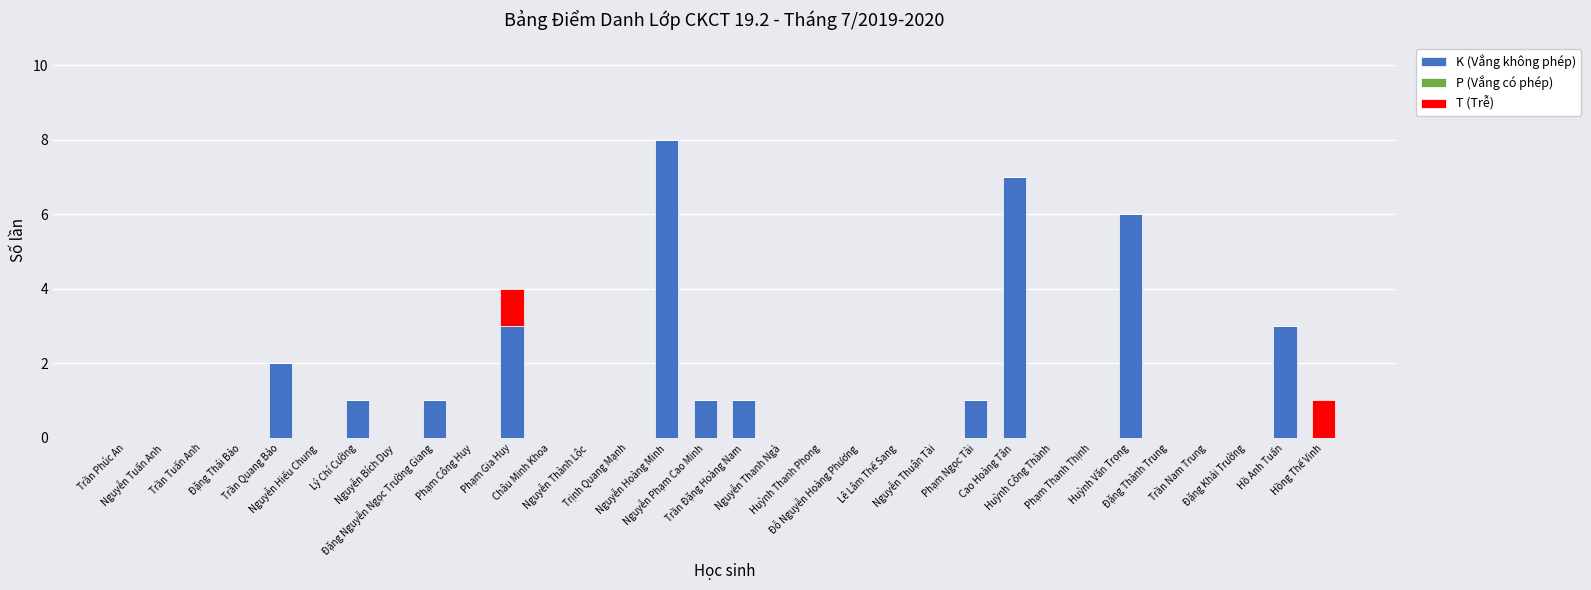

What is the highest value of the K (Vắng không phép) series?

8